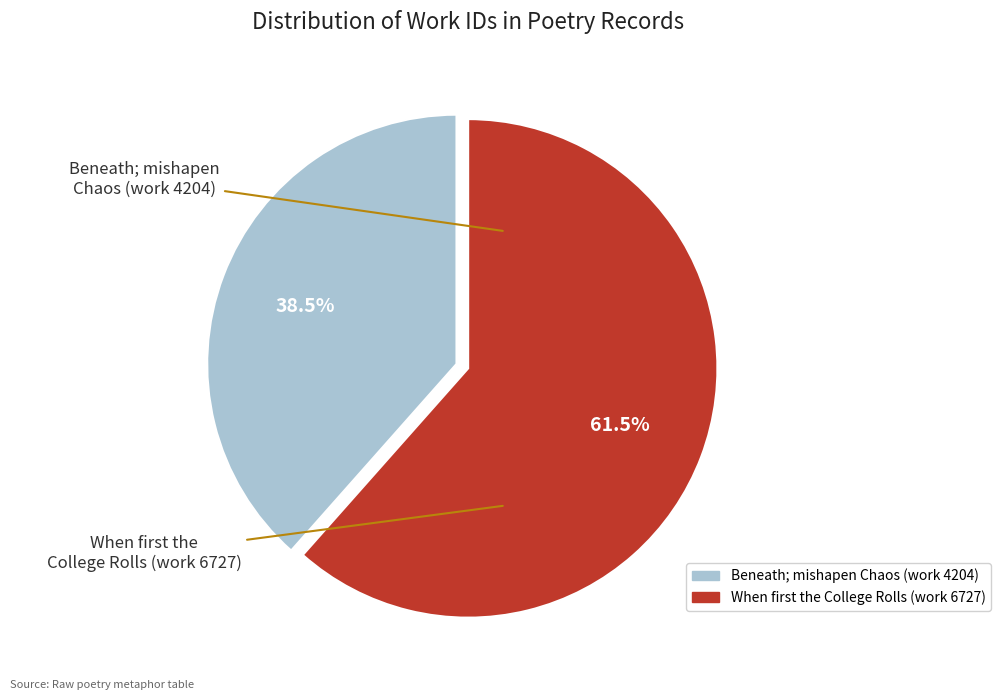

Count the number of slices in the pie.

2